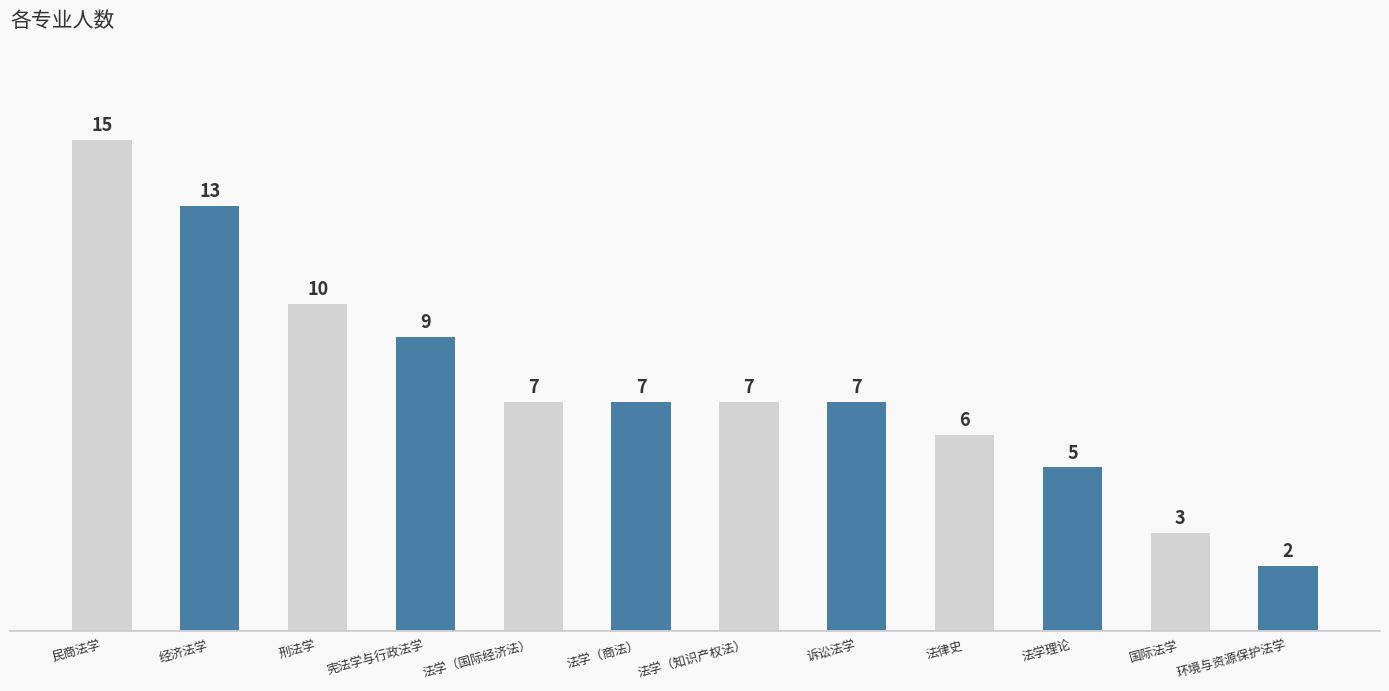

How many categories are shown in the chart?

12